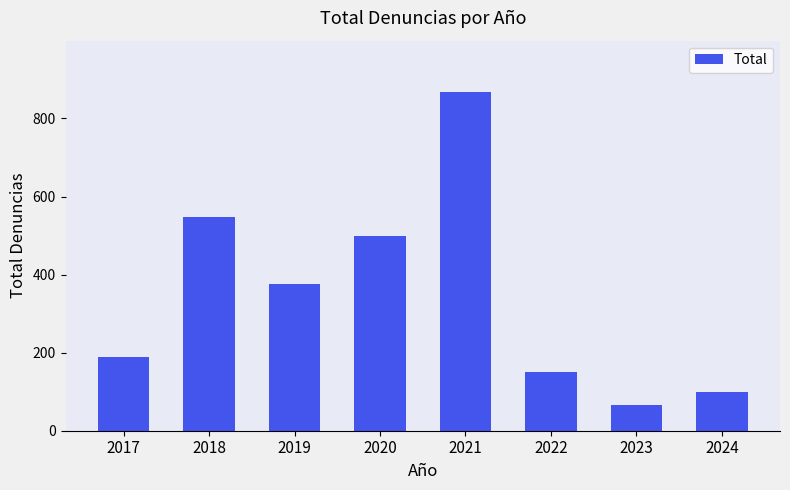

True or false: the data shows 63 at 2022.

False